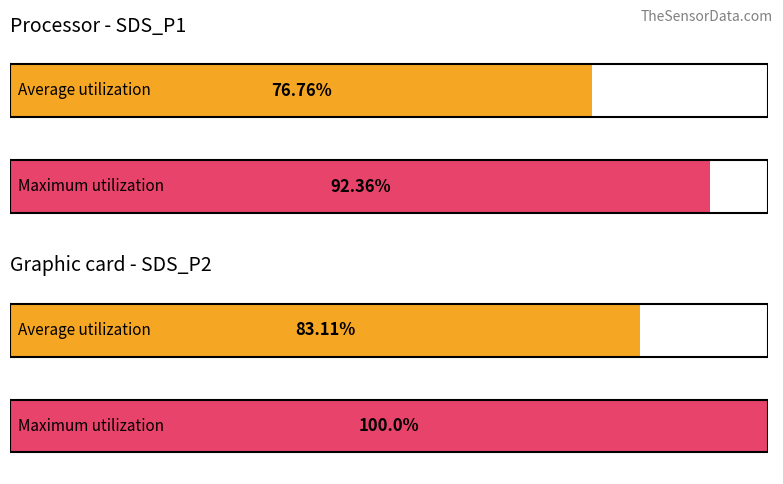

Rank the series at SDS_P1 from highest to lowest value.

Maximum utilization, Average utilization